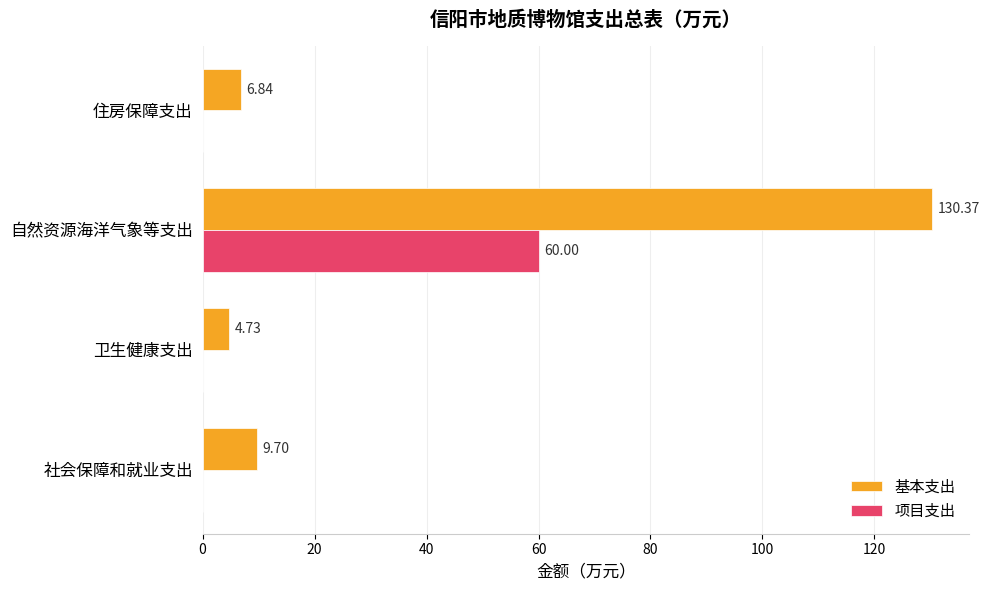

What is the sum of all 基本支出 values?

151.6